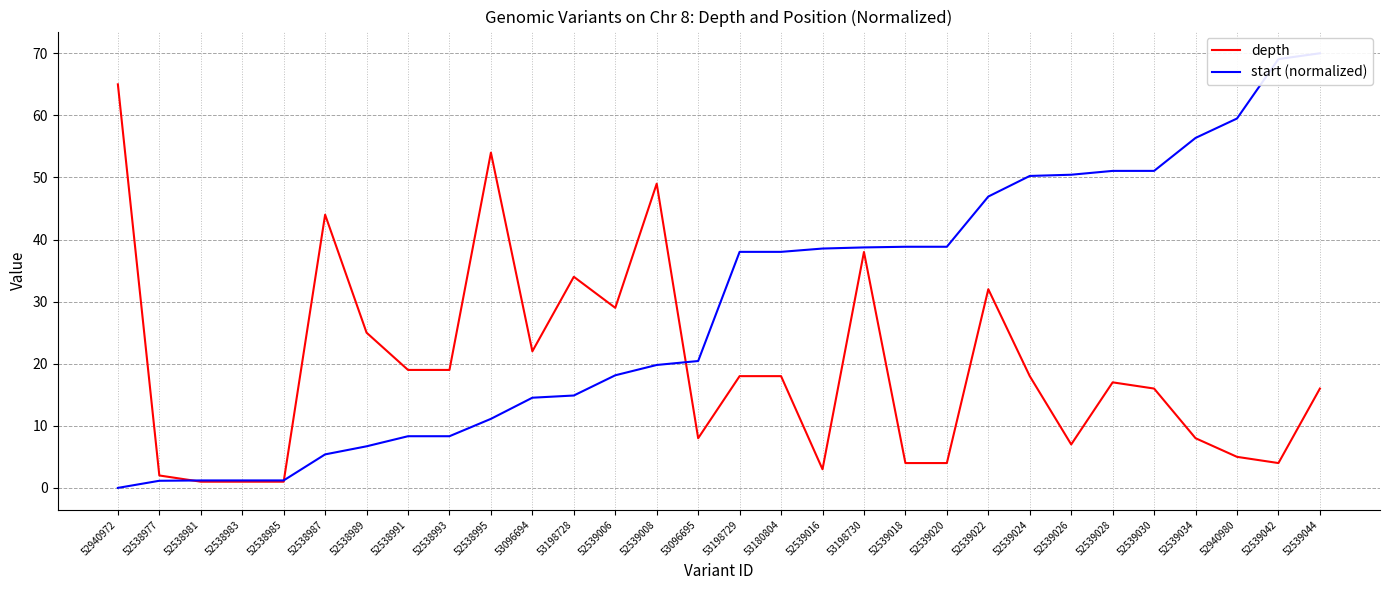

What are all the series names shown in the legend?

depth, start (normalized)